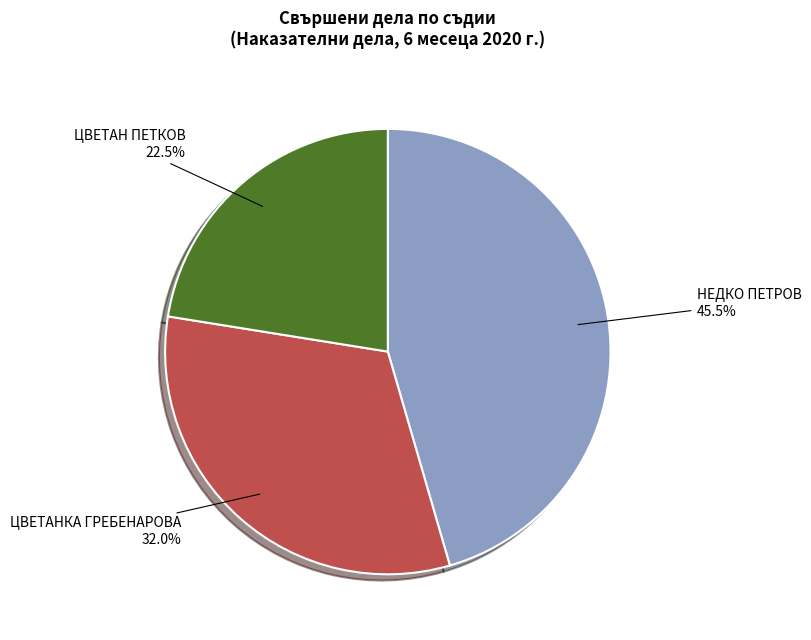

Which category has the smallest portion of the pie?

ЦВЕТАН ПЕТКОВ